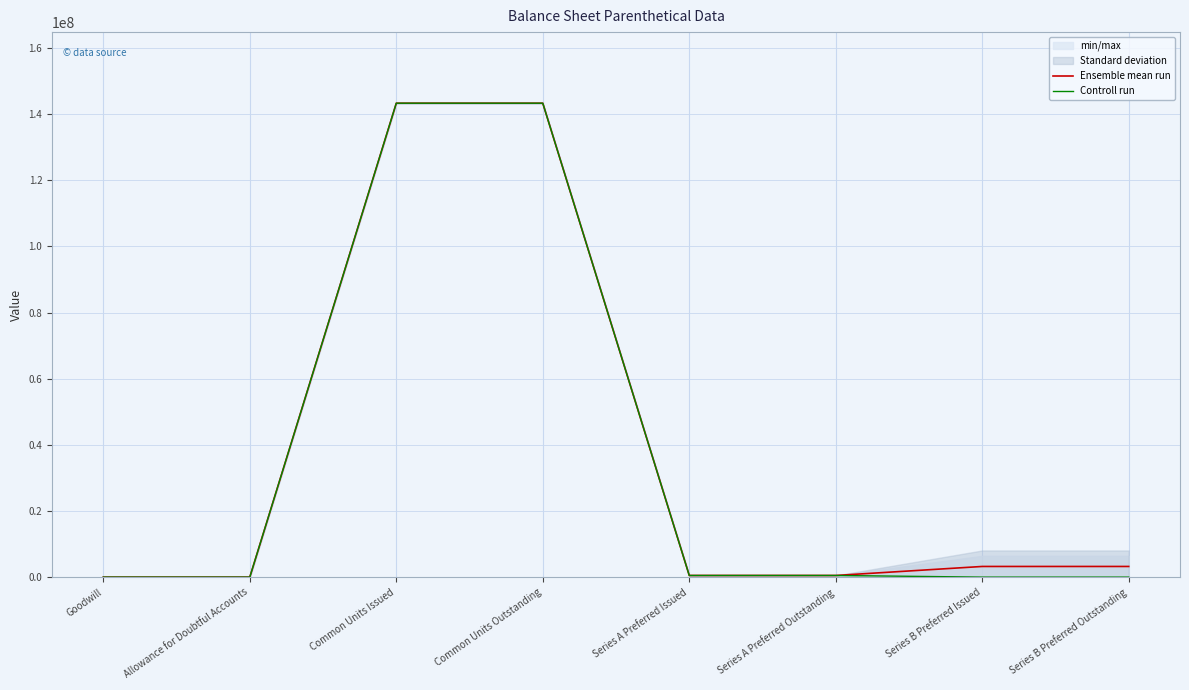

Reading left to right, what are all the values shown in this chart?

Ensemble mean run: Goodwill=231	Allowance for Doubtful Accounts=7	Common Units Issued=143309828	Common Units Outstanding=143309828	Series A Preferred Issued=500000	Series A Preferred Outstanding=500000	Series B Preferred Issued=3225000	Series B Preferred Outstanding=3225000
Controll run: Goodwill=231	Allowance for Doubtful Accounts=8	Common Units Issued=143309828	Common Units Outstanding=143309828	Series A Preferred Issued=500000	Series A Preferred Outstanding=500000	Series B Preferred Issued=0	Series B Preferred Outstanding=0